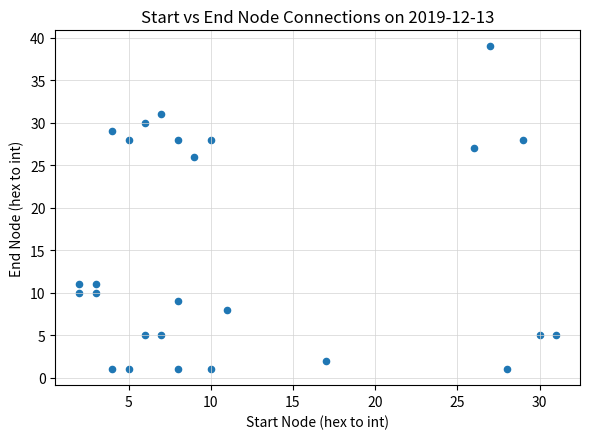

What Y value in the scatter plot is closest to 20?

26